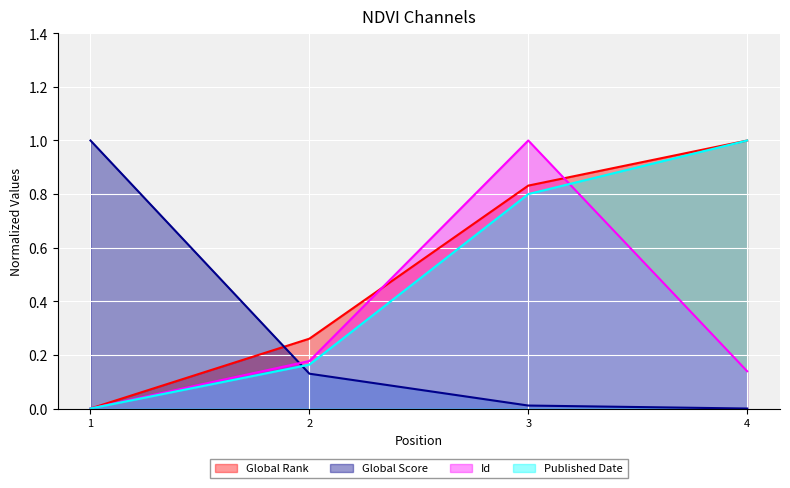

Which series has the largest total across all categories?

Global Rank